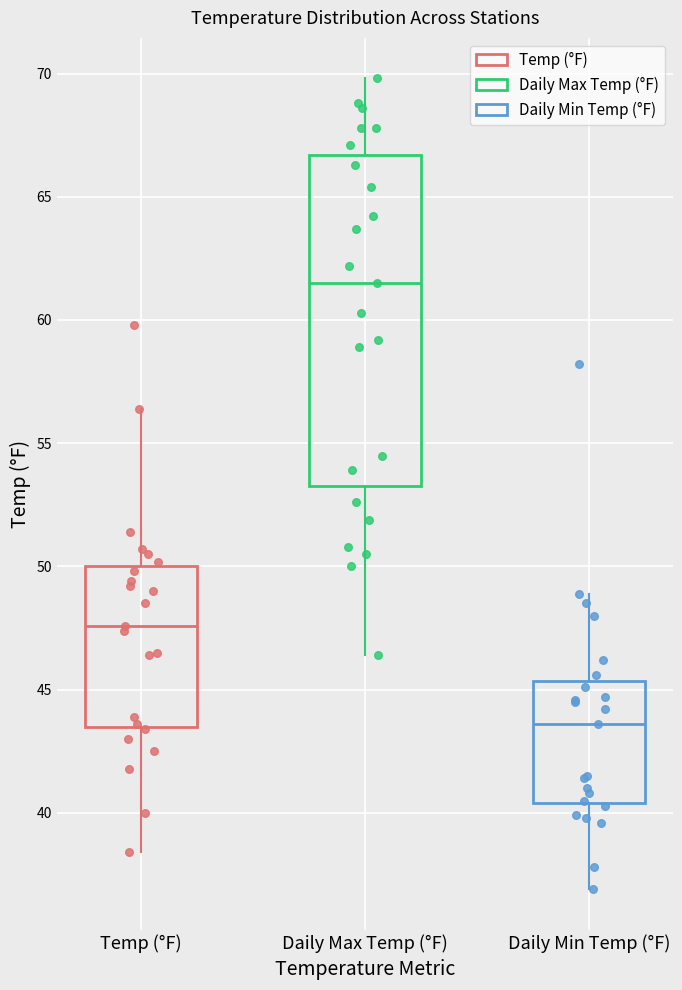

Comparing the boxes themselves (not the whiskers), which one is the tallest?

Daily Max Temp (°F)